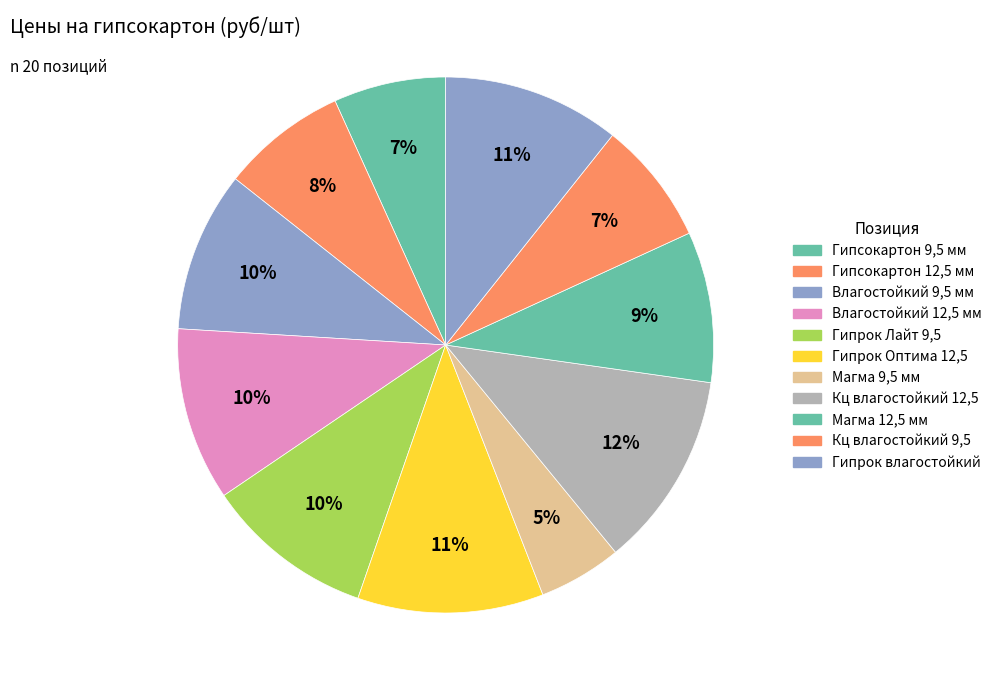

Combined, do Гипсокартон 12,5 мм and Гипсокартон 9,5 мм account for over 50%?

No